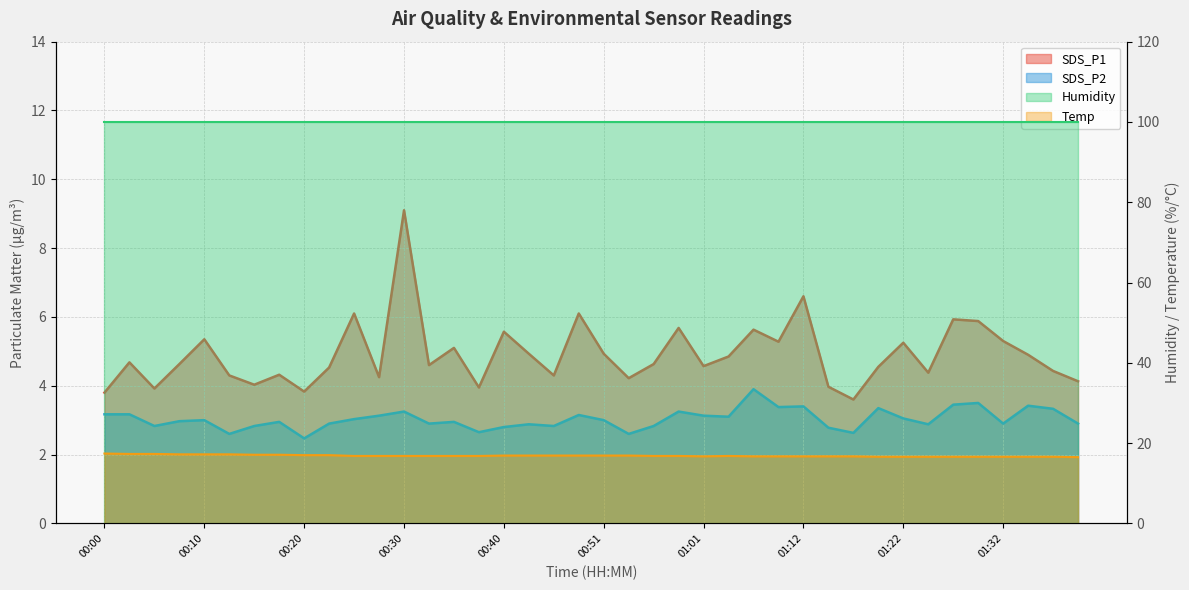

In Temp, how many points are higher than both neighbors (excluding endpoints)?

1